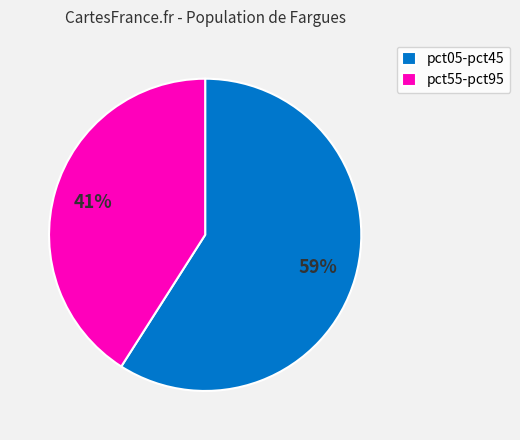

What percentage is the pct05-pct45 slice, to the nearest percent?

59%